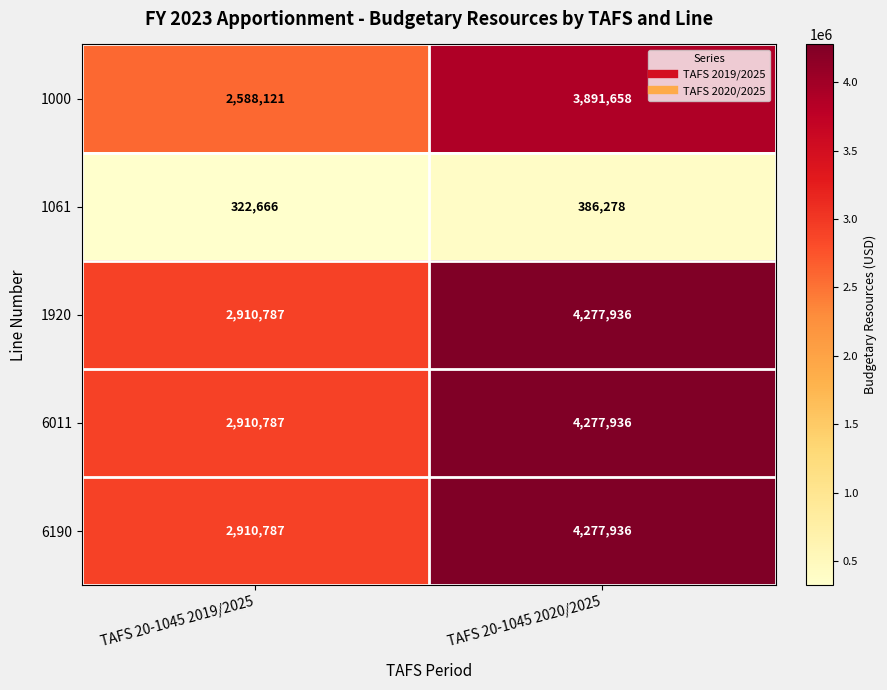

True or false: 1920 has a value of 7300873 at TAFS 20-1045 2020/2025.

False